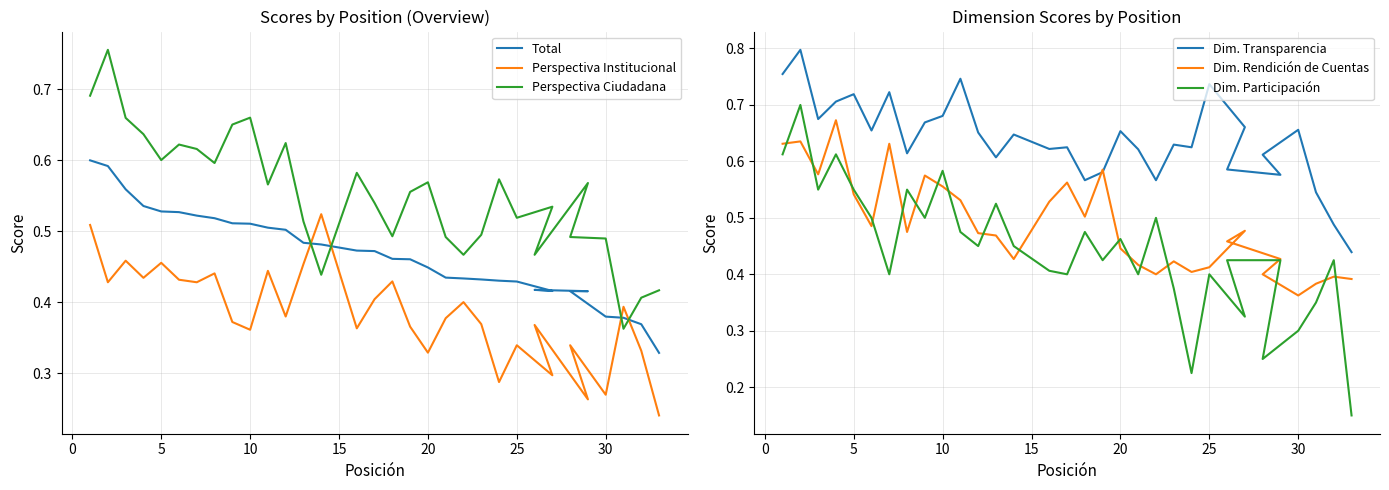

What are all the series names shown in the legend?

Total, Perspectiva Institucional, Perspectiva Ciudadana, Dim. Transparencia, Dim. Rendición de Cuentas, Dim. Participación